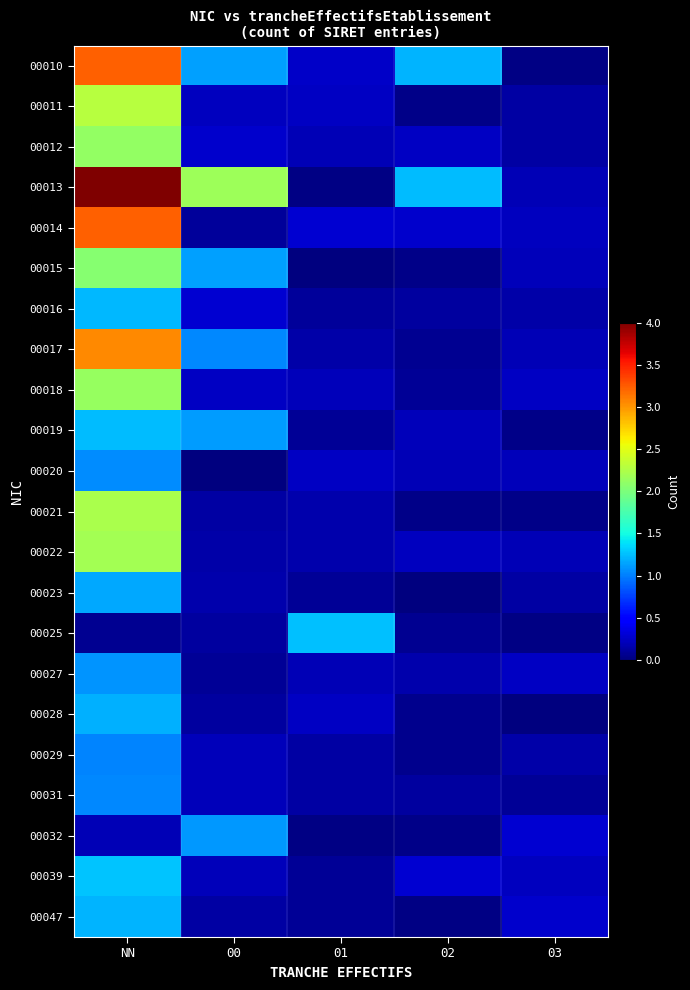

Which series changed the most between 00 and 01?

00013